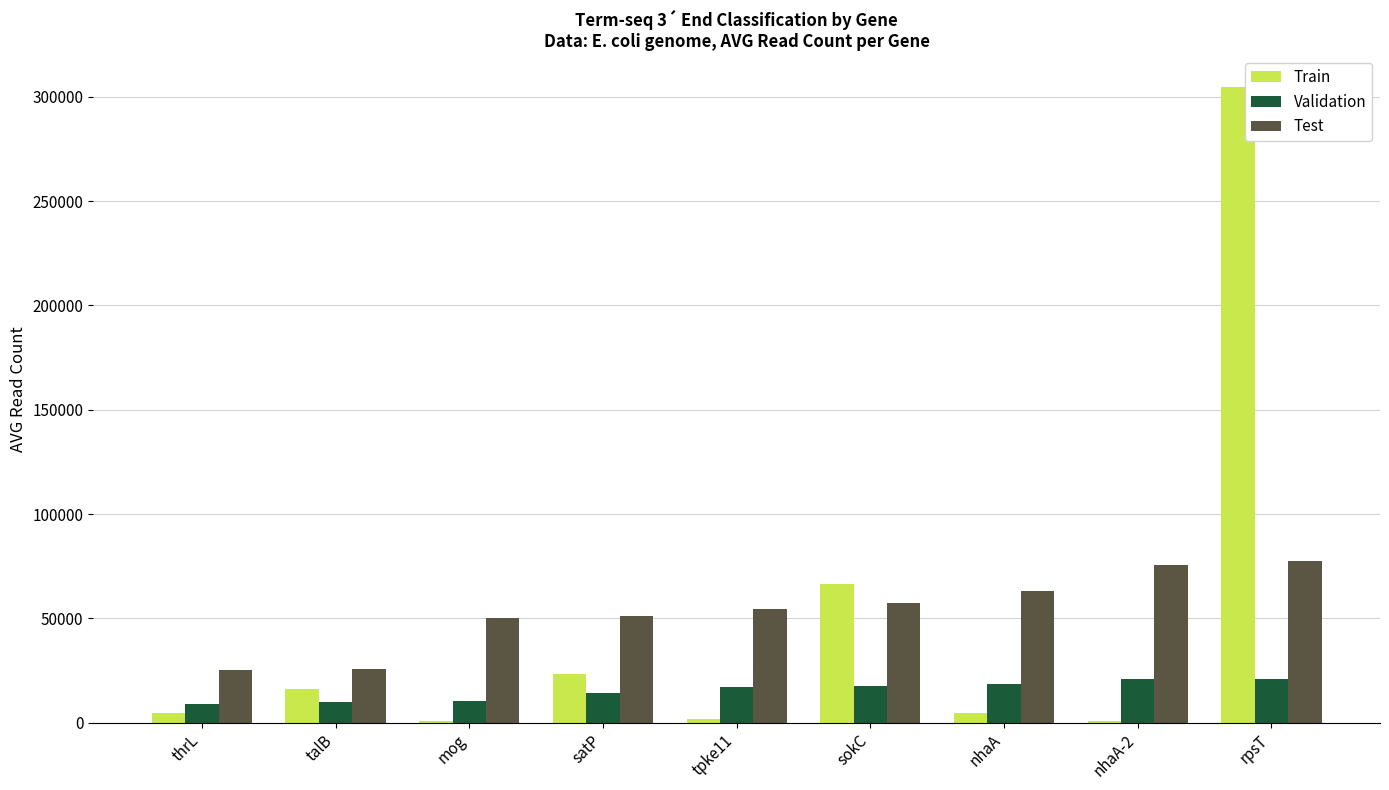

The value of Test at thrL is 25325.0. True or false?

True